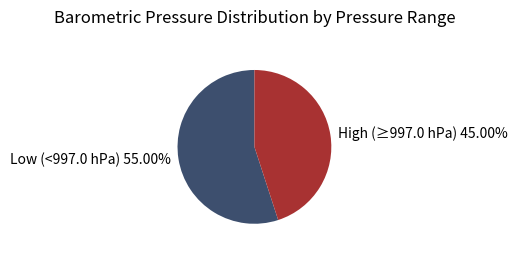

Between Low (<997.0 hPa) 55.00% and High (≥997.0 hPa) 45.00%, which is larger?

Low (<997.0 hPa) 55.00%